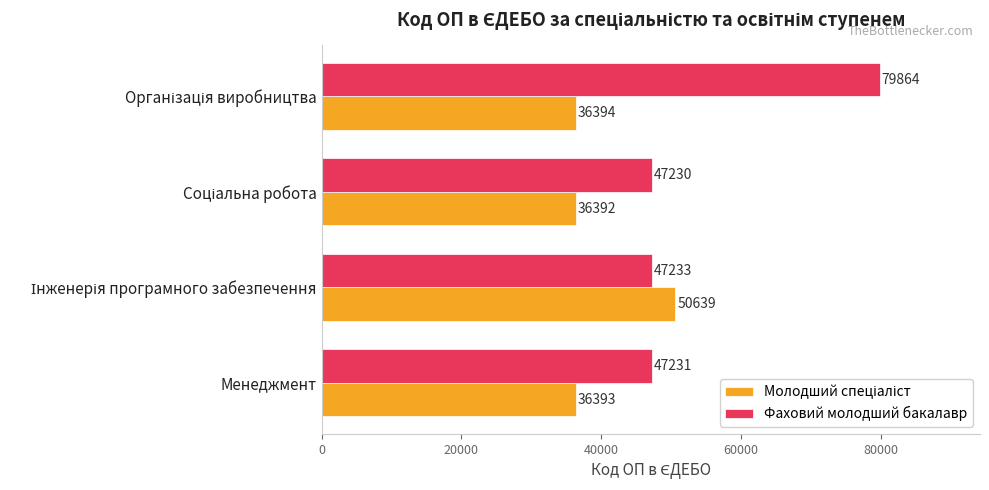

What is the difference between the second highest and minimum values in the Фаховий молодший бакалавр series?

3